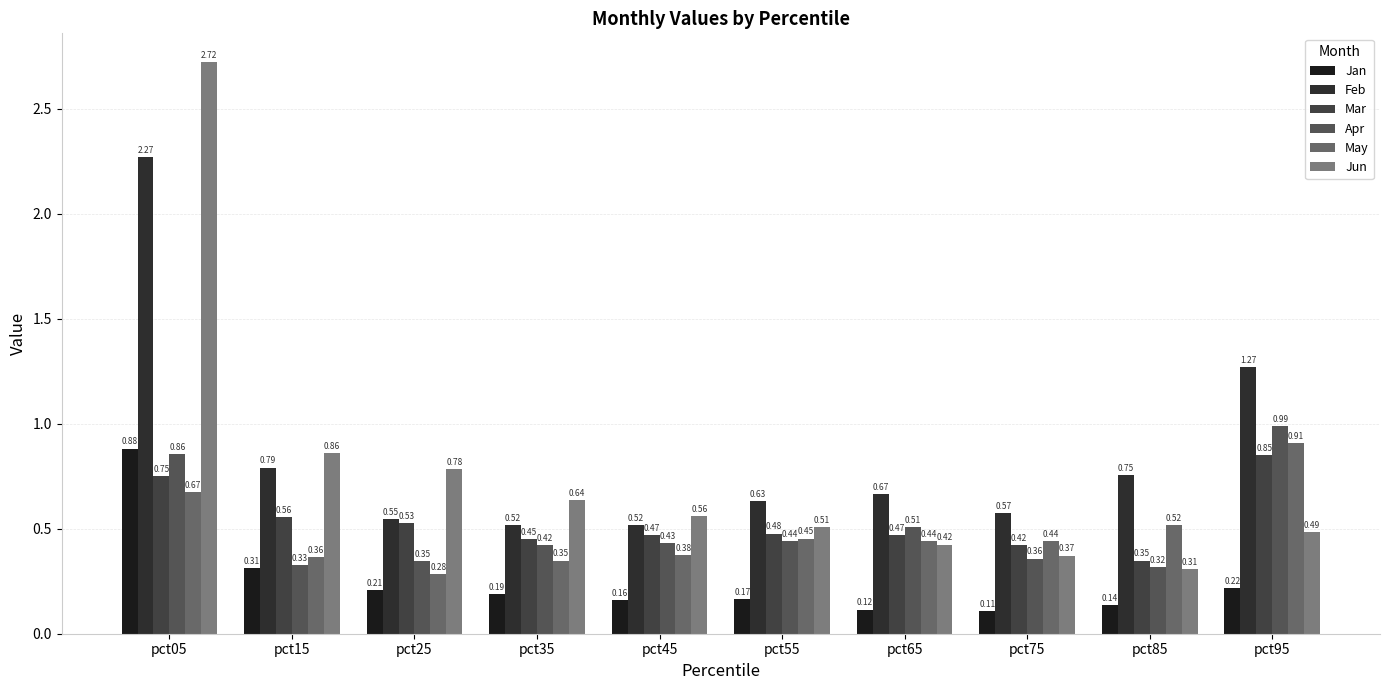

Count the Jan values in the range 0 to 1.

10